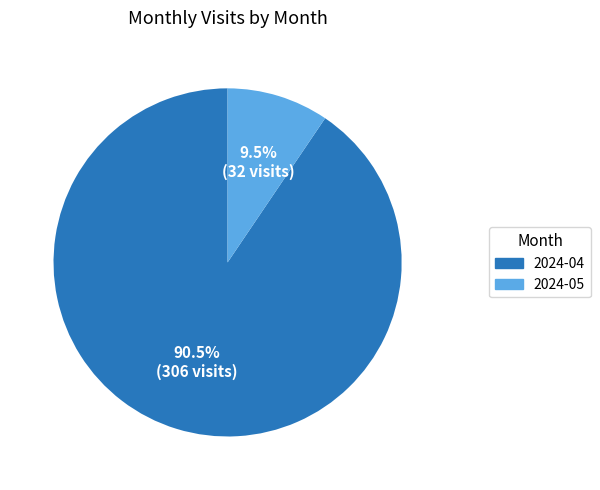

Rank the categories by value from highest to lowest.

2024-04, 2024-05